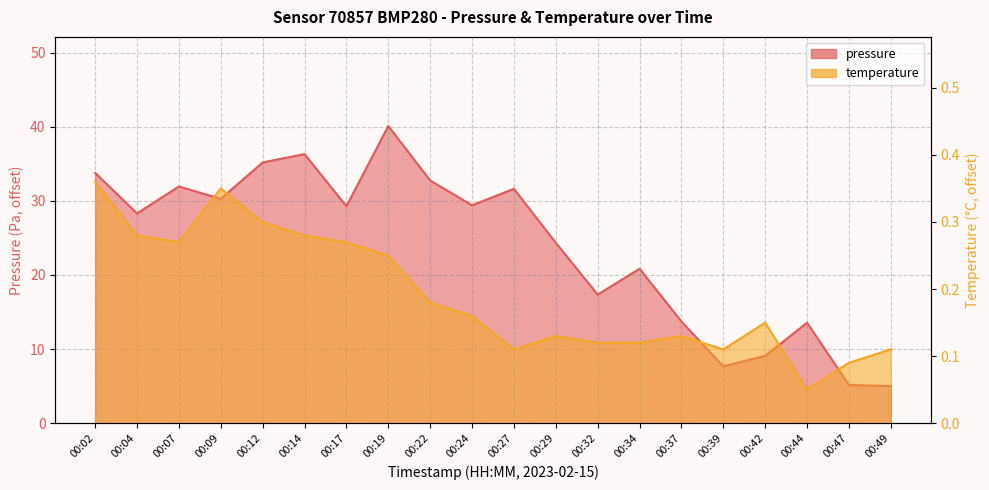

At how many categories does at least one series exceed 9?

17